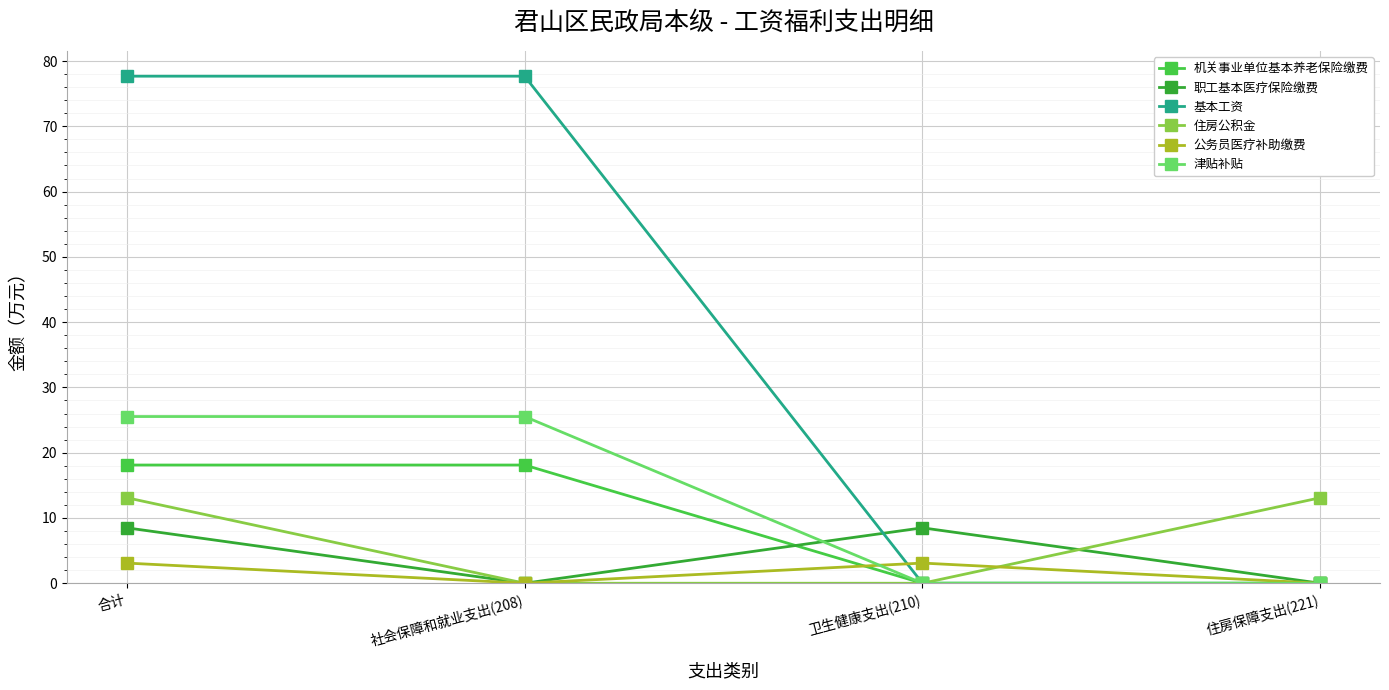

At which category is the sum across all series the highest?

合计